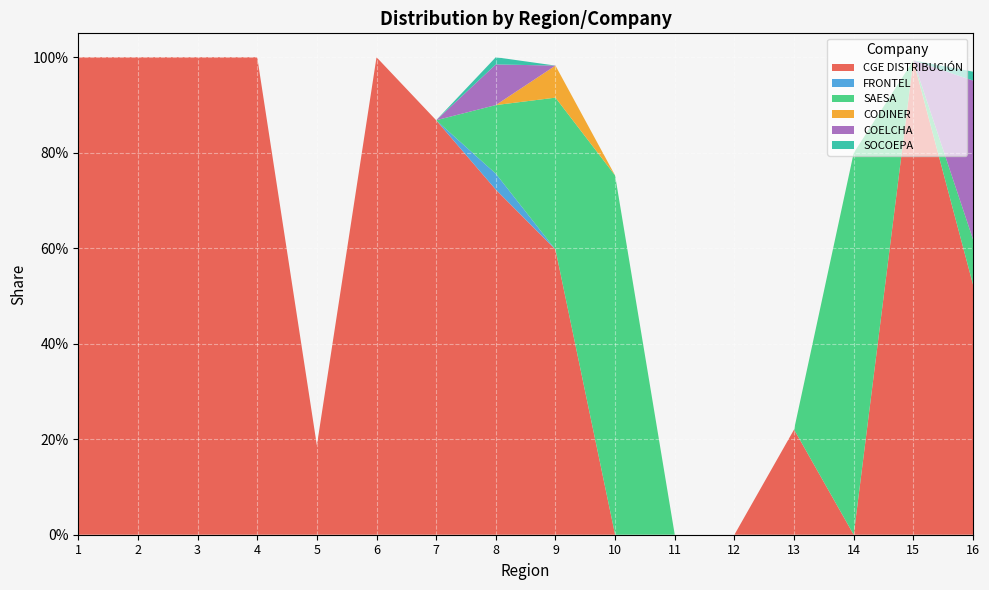

Reading left to right, transcribe all the data shown in this chart.

CGE DISTRIBUCIÓN: 1=1.0	2=1.0	3=1.0	4=1.0	5=0.2	6=1.0	7=0.9	8=0.7	9=0.6	10=0.0	11=0.0	12=0.0	13=0.2	14=0.0	15=1.0	16=0.5
FRONTEL: 1=0.0	2=0.0	3=0.0	4=0.0	5=0.0	6=0.0	7=0.0	8=0.0	9=0.0	10=0.0	11=0.0	12=0.0	13=0.0	14=0.0	15=0.0	16=0.0
SAESA: 1=0.0	2=0.0	3=0.0	4=0.0	5=0.0	6=0.0	7=0.0	8=0.1	9=0.3	10=0.8	11=0.0	12=0.0	13=0.0	14=0.8	15=0.0	16=0.1
CODINER: 1=0.0	2=0.0	3=0.0	4=0.0	5=0.0	6=0.0	7=0.0	8=0.0	9=0.1	10=0.0	11=0.0	12=0.0	13=0.0	14=0.0	15=0.0	16=0.0
COELCHA: 1=0.0	2=0.0	3=0.0	4=0.0	5=0.0	6=0.0	7=0.0	8=0.1	9=0.0	10=0.0	11=0.0	12=0.0	13=0.0	14=0.0	15=0.0	16=0.3
SOCOEPA: 1=0.0	2=0.0	3=0.0	4=0.0	5=0.0	6=0.0	7=0.0	8=0.0	9=0.0	10=0.0	11=0.0	12=0.0	13=0.0	14=0.0	15=0.0	16=0.0